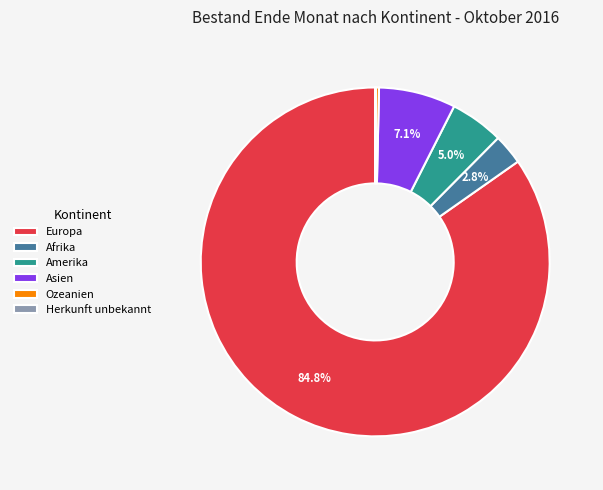

Which slice is the largest?

Europa